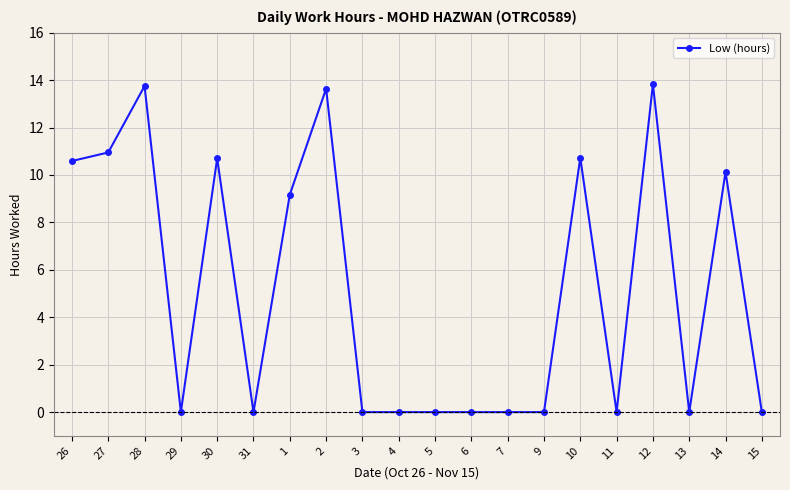

At which category does the data reach its first local peak?

28